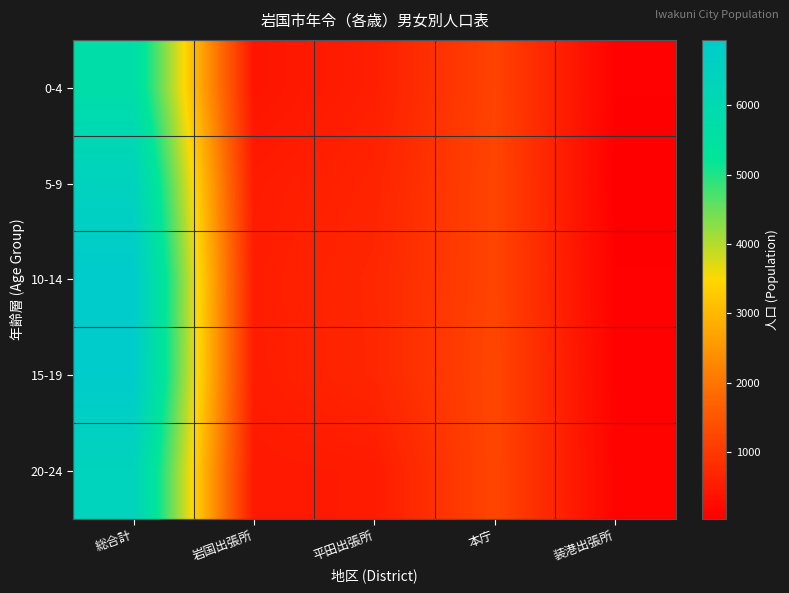

Which label corresponds to the smallest value in the chart?

装港出張所